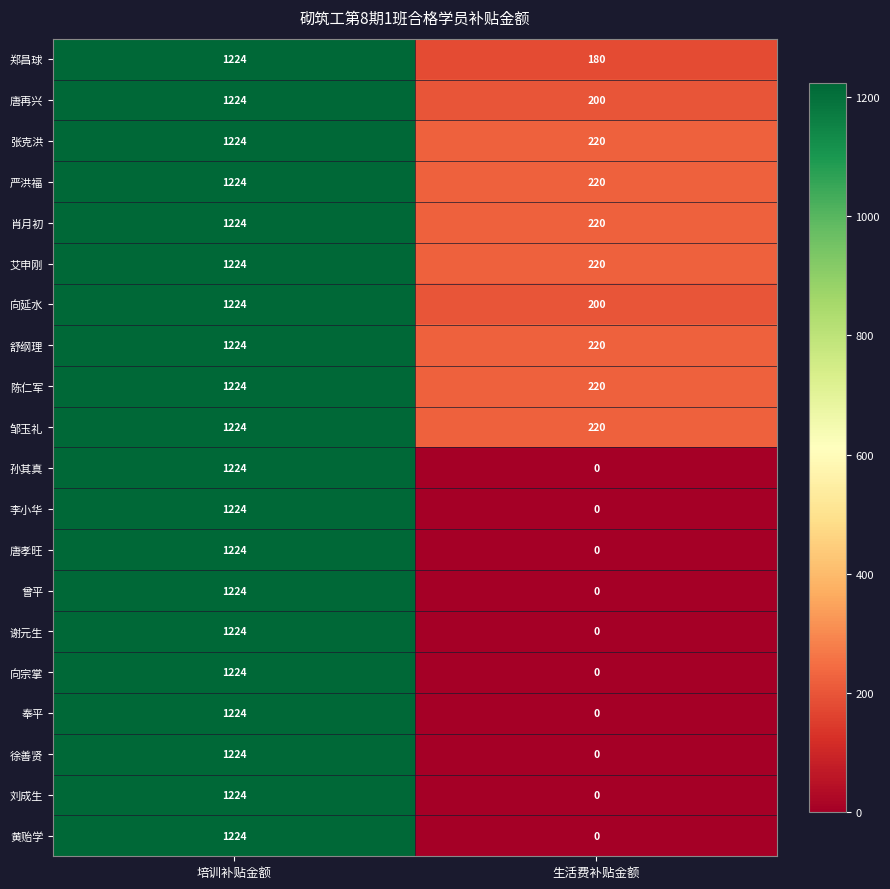

How many data points does each series have?

2